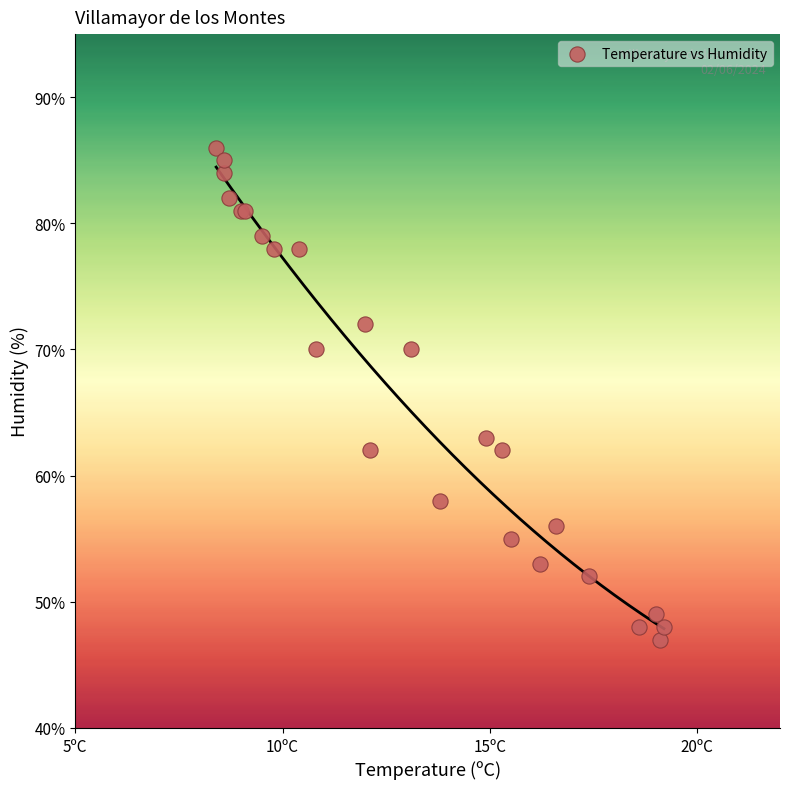

What Y value in the scatter plot is closest to 66?

63